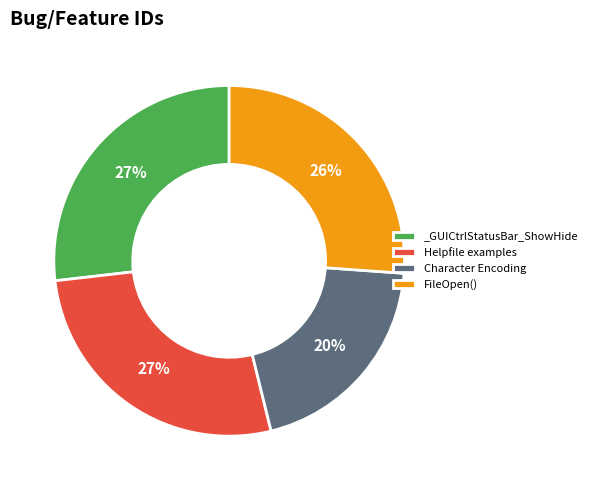

True or false: Character Encoding accounts for 9% of the total.

False